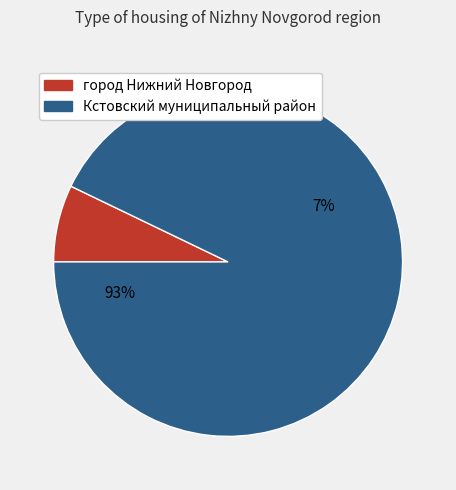

Which slice is the smallest?

город Нижний Новгород